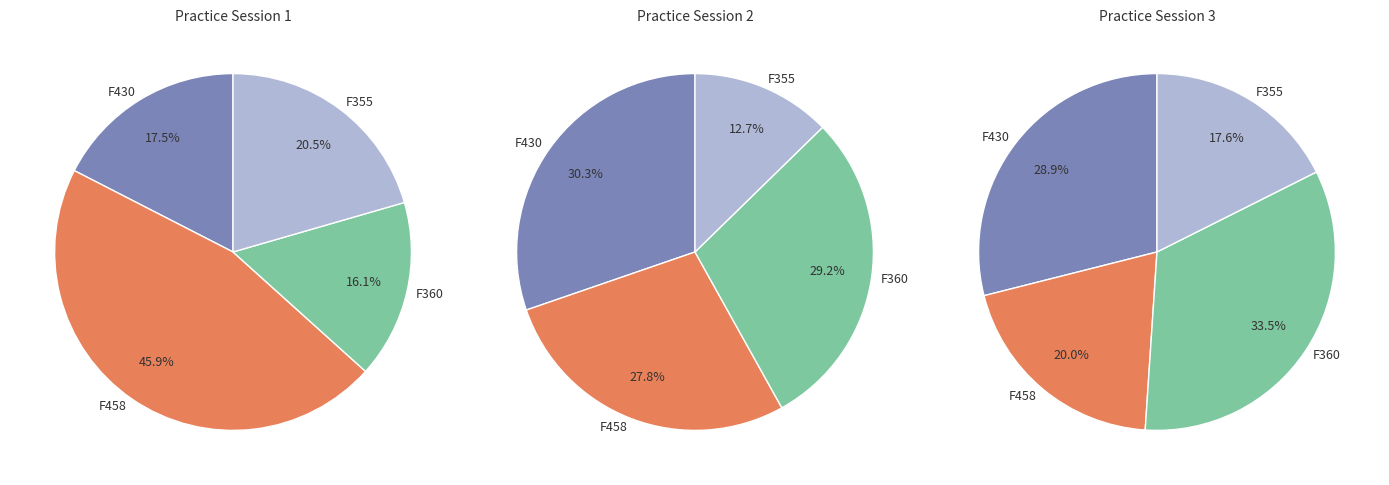

Does F458 account for over 50% of the chart?

No